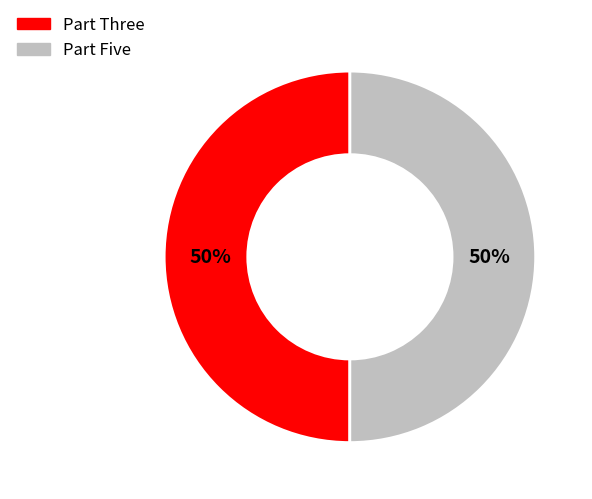

Is it true that Part Three is 50% of the pie?

True